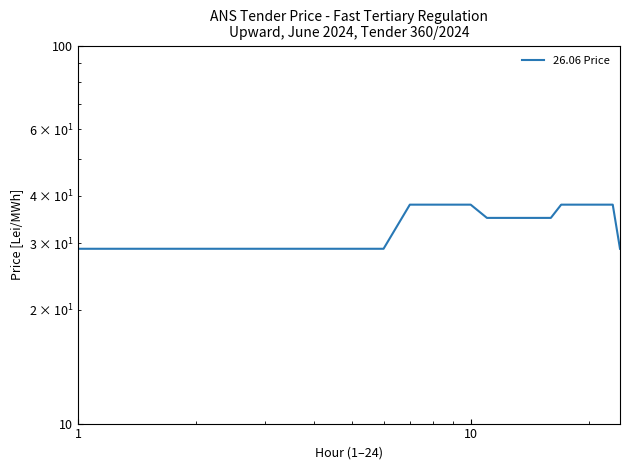

The value at 14 is 46.9. True or false?

False